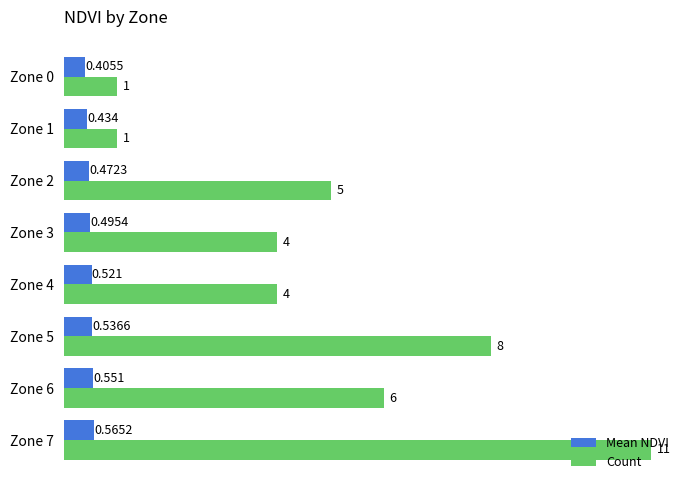

How many values in the Count series are below 5?

4